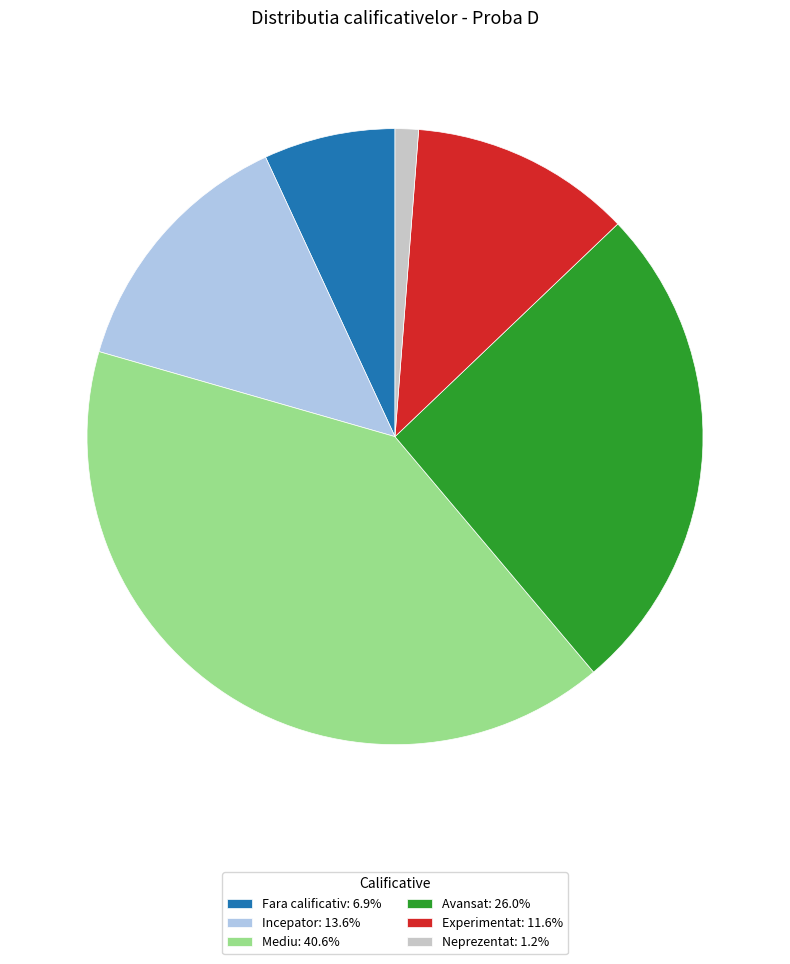

Is Incepator: 13.6% the majority of the pie?

No